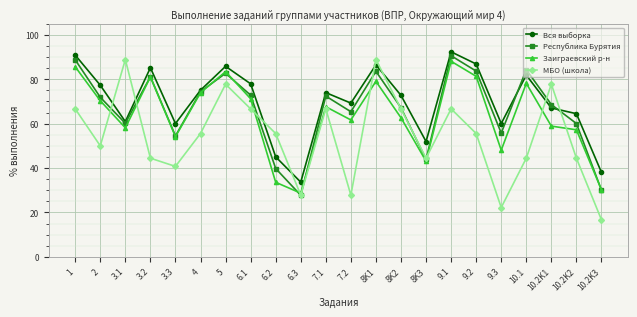

Is the value of Республика Бурятия at 9.2 greater than the value of Вся выборка at 9.1?

No